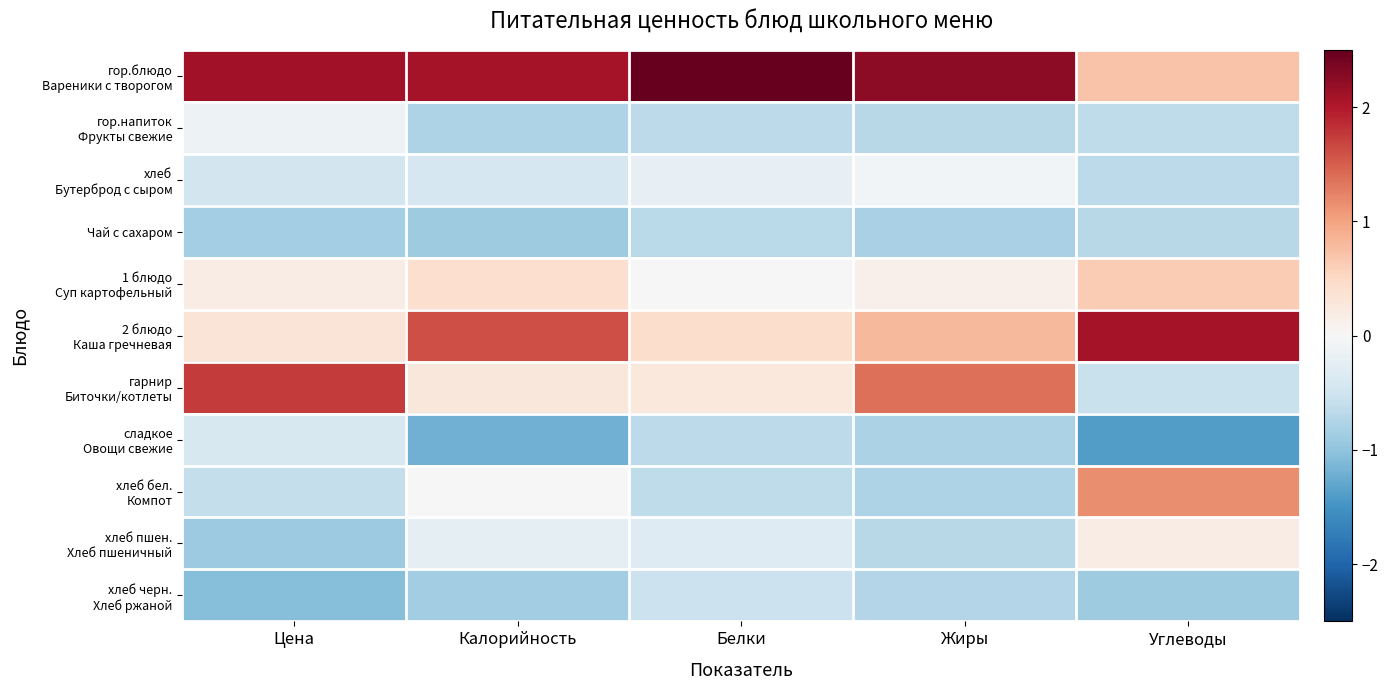

Which series changed the most between Белки and Углеводы?

гор.блюдо Вареники с творогом